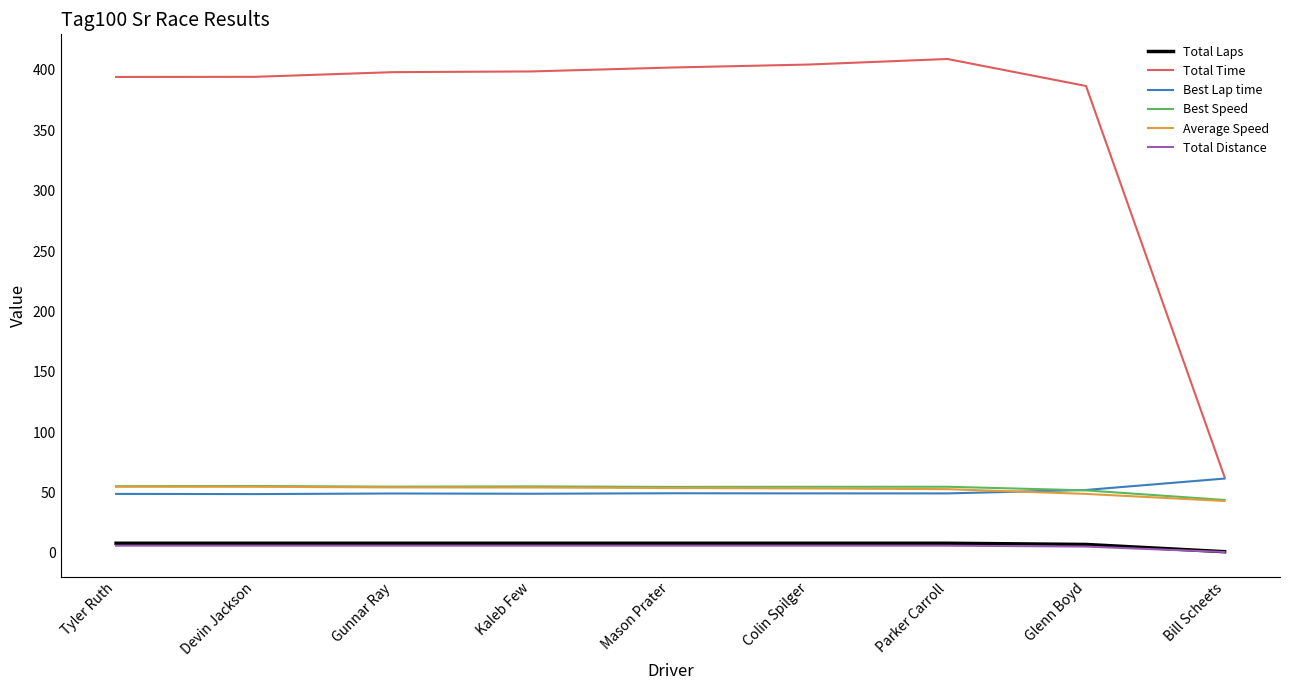

Which series has the largest range (max minus min)?

Total Time